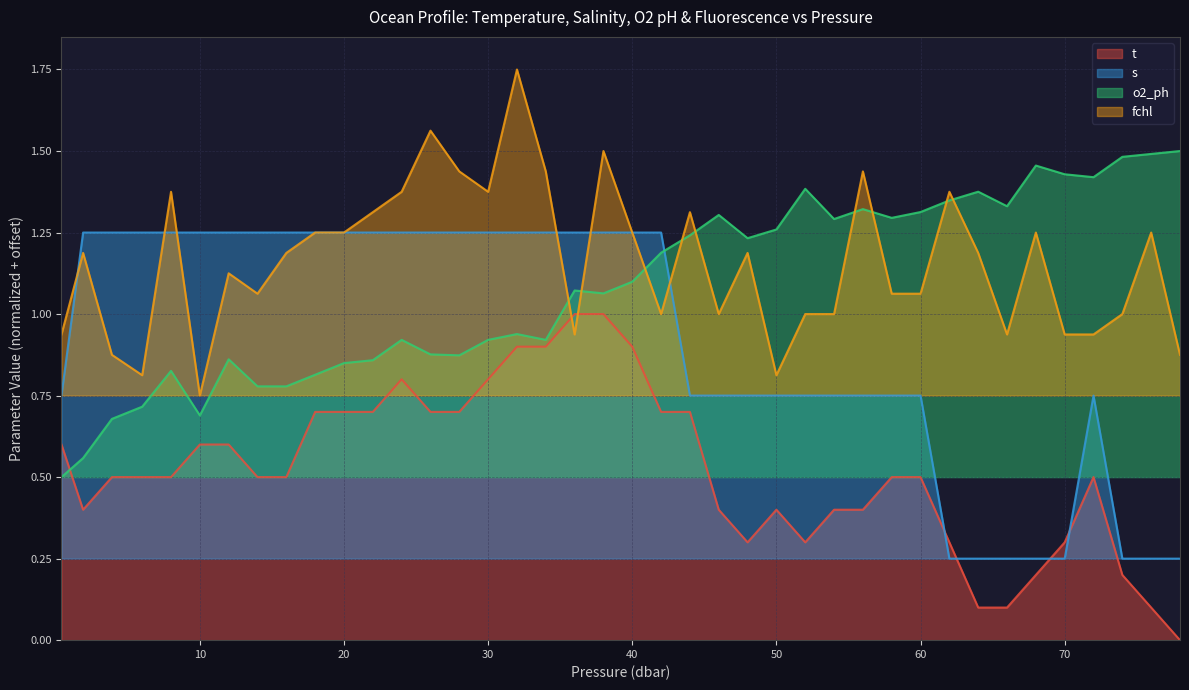

What is the sum of all s values?

36.5